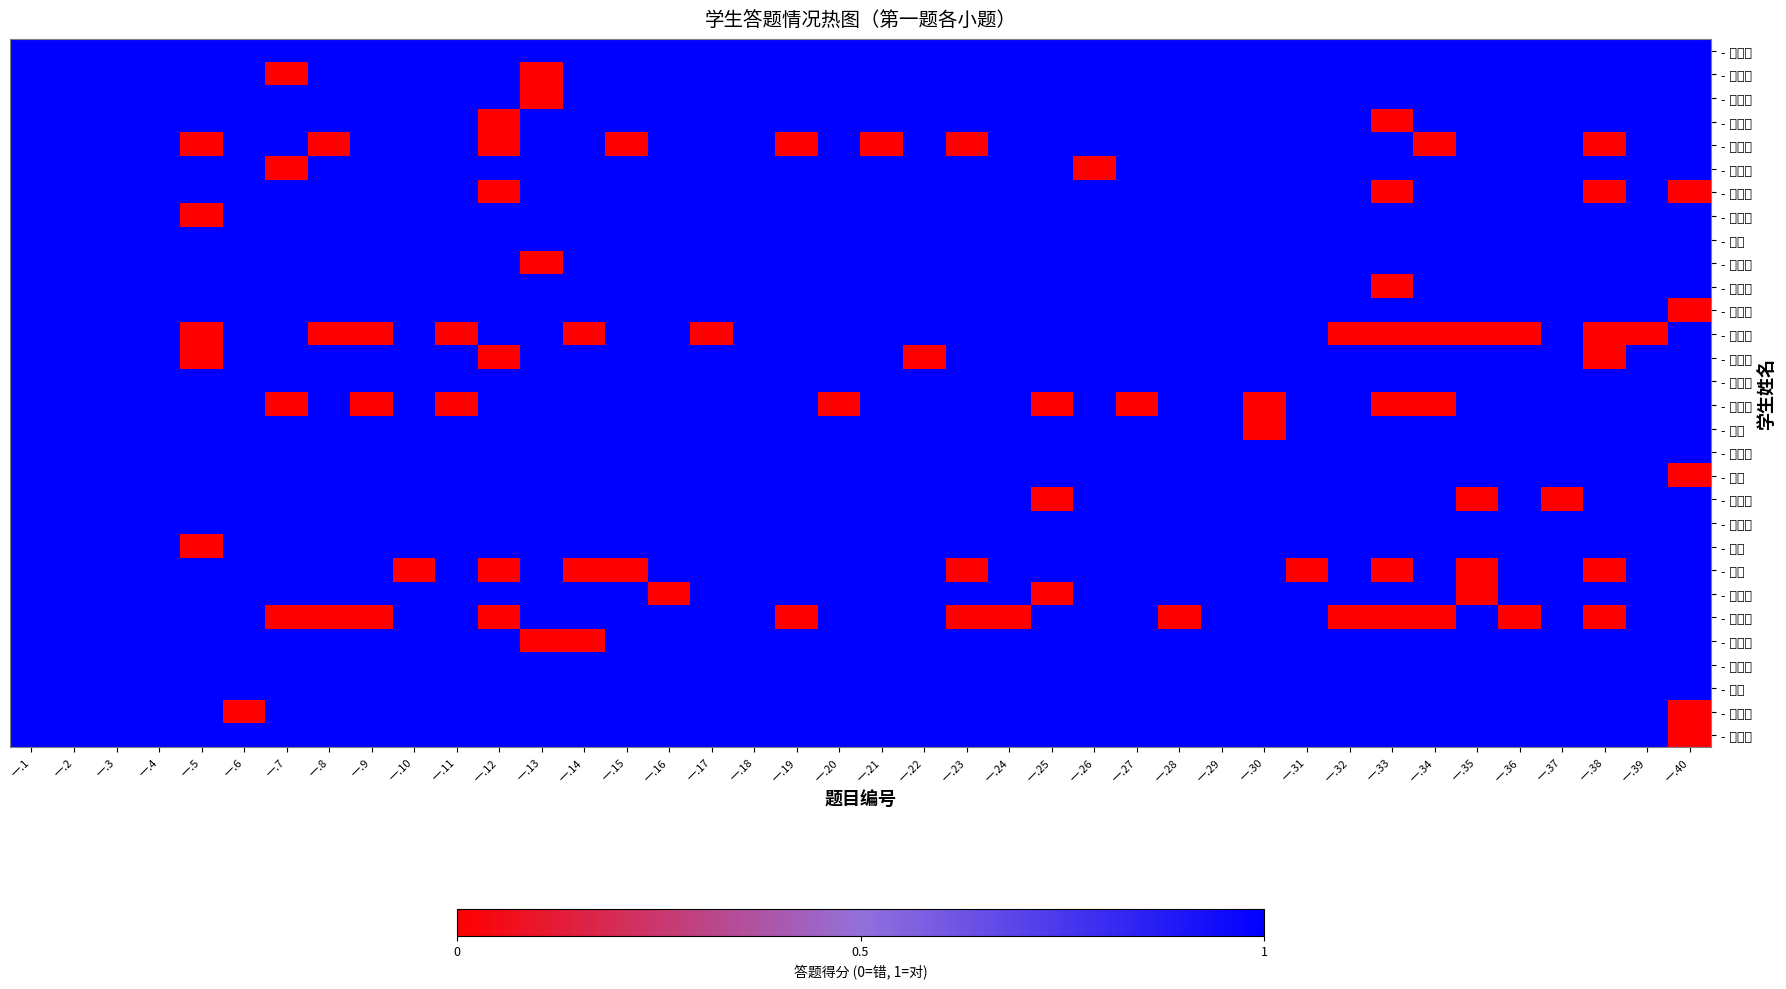

Which has a higher value, 一.38 or 一.14?

一.38